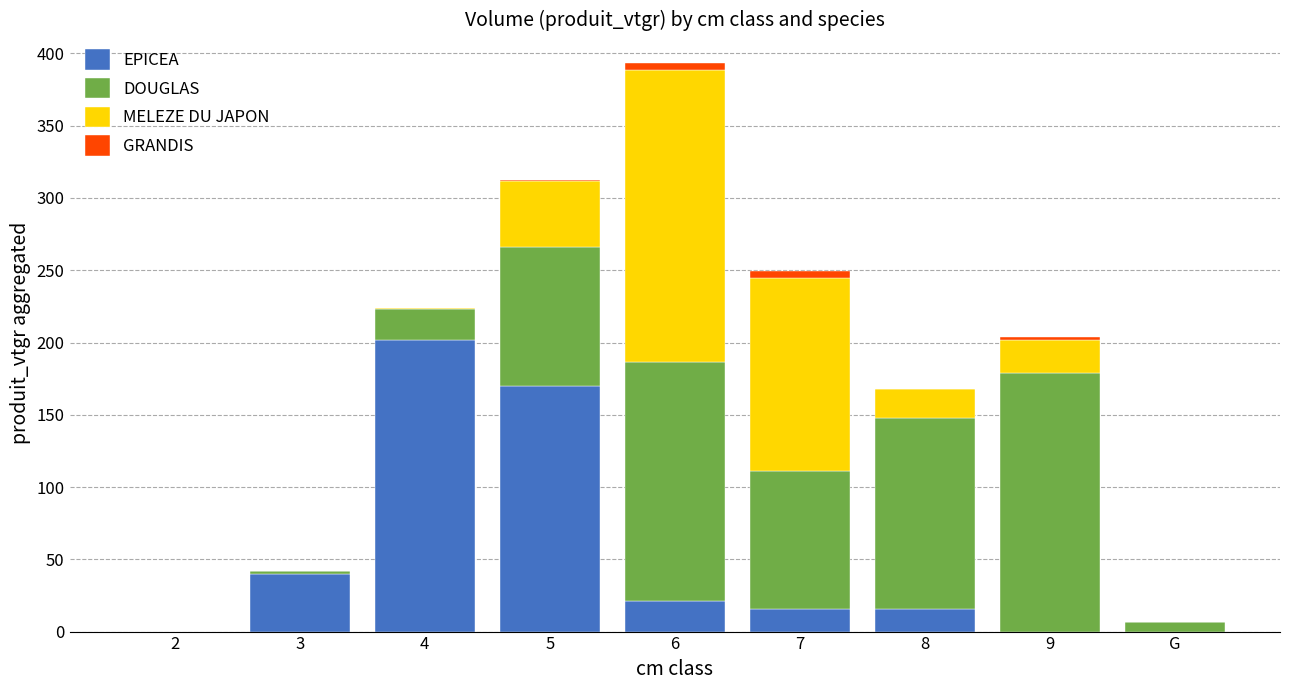

What are all the series names shown in the legend?

EPICEA, DOUGLAS, MELEZE DU JAPON, GRANDIS